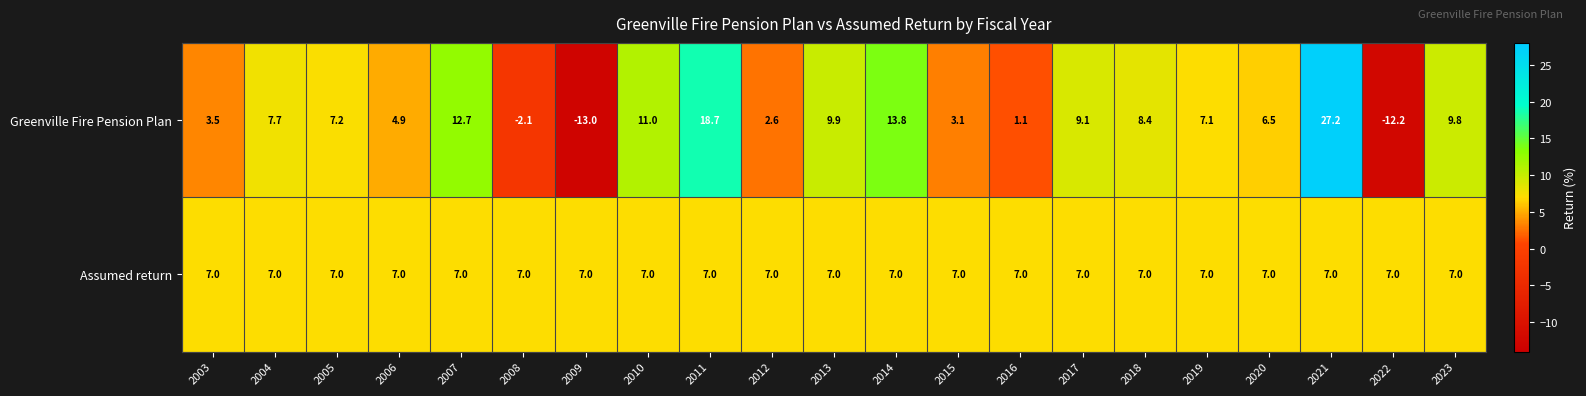

List the series in order of their peak value, lowest first.

Assumed return, Greenville Fire Pension Plan